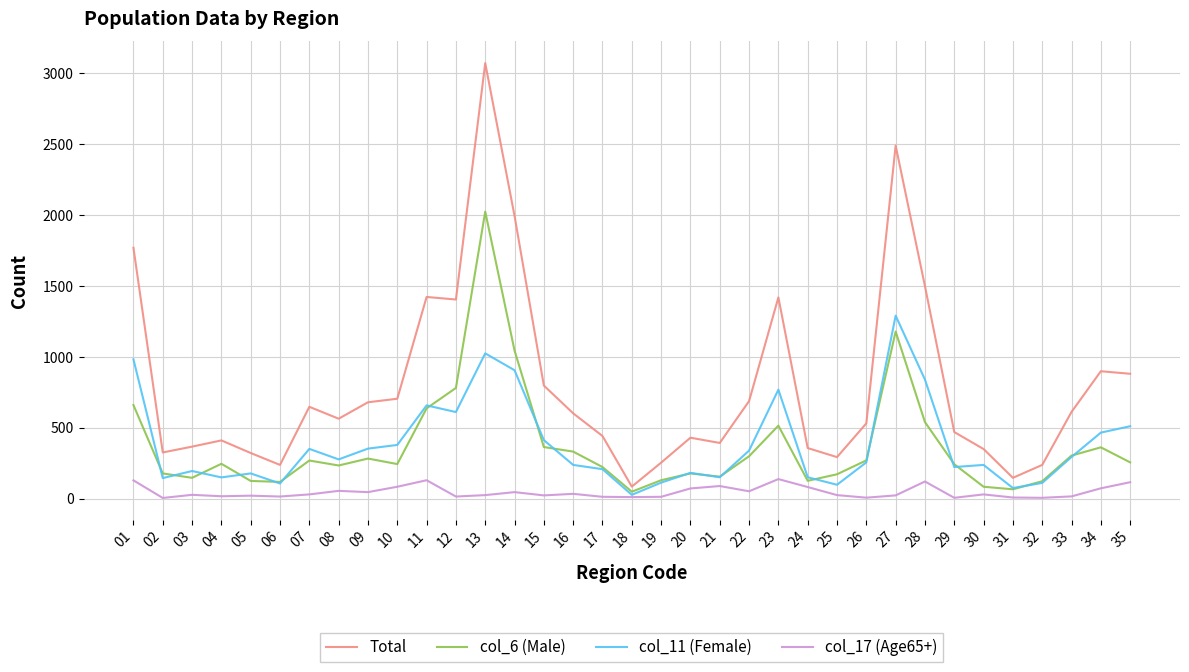

True or false: col_11 (Female) and Total intersect in this chart.

False